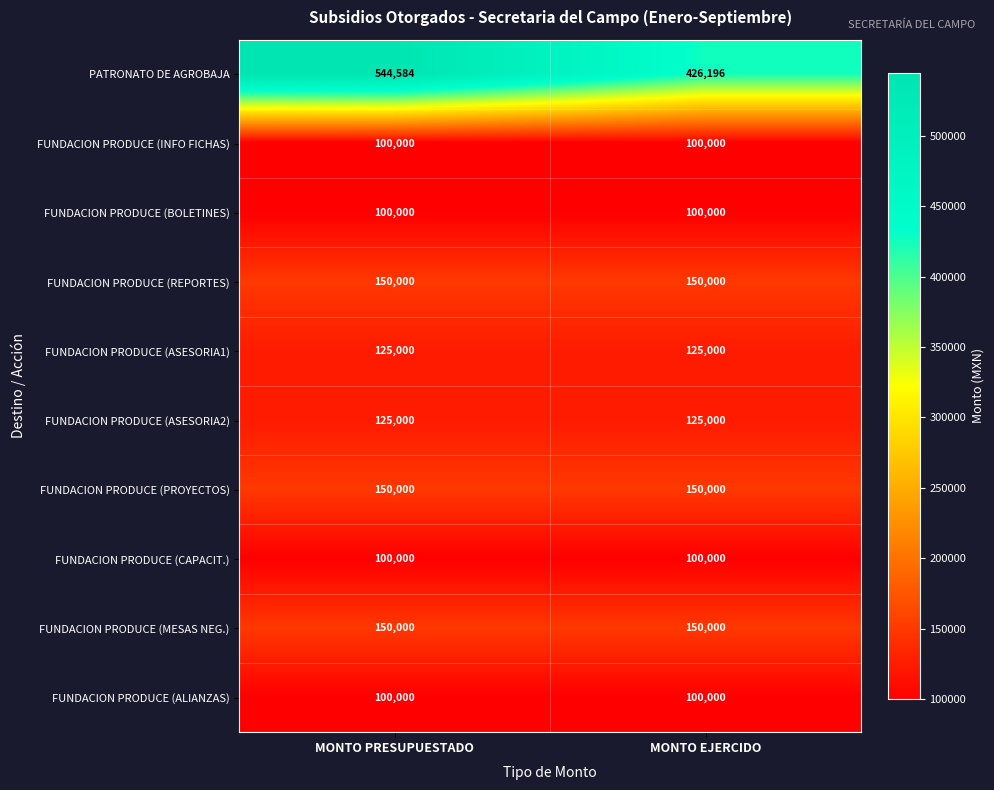

Reading left to right, extract all data points from this chart.

PATRONATO DE AGROBAJA: 544584	426196
FUNDACION PRODUCE (INFO FICHAS): 100000	100000
FUNDACION PRODUCE (BOLETINES): 100000	100000
FUNDACION PRODUCE (REPORTES): 150000	150000
FUNDACION PRODUCE (ASESORIA1): 125000	125000
FUNDACION PRODUCE (ASESORIA2): 125000	125000
FUNDACION PRODUCE (PROYECTOS): 150000	150000
FUNDACION PRODUCE (CAPACIT.): 100000	100000
FUNDACION PRODUCE (MESAS NEG.): 150000	150000
FUNDACION PRODUCE (ALIANZAS): 100000	100000